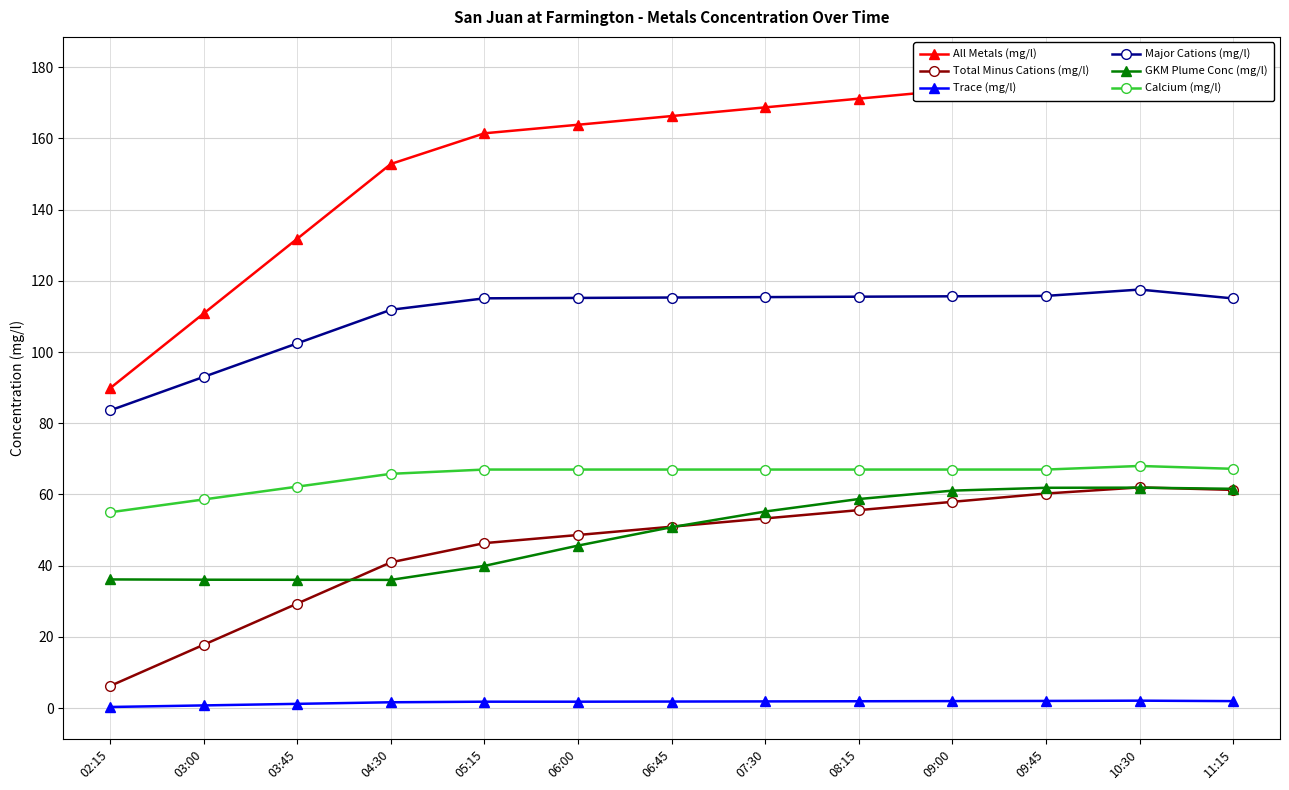

Reading left to right, what are all the values shown in this chart?

All Metals (mg/l): 89.8	110.8	131.8	152.8	161.4	163.8	166.3	168.7	171.1	173.6	176.0	179.5	176.3
Total Minus Cations (mg/l): 6.2	17.8	29.4	40.9	46.3	48.6	51.0	53.3	55.6	57.9	60.3	62.0	61.3
Trace (mg/l): 0.3	0.8	1.2	1.7	1.8	1.8	1.9	1.9	1.9	2.0	2.0	2.1	2.0
Major Cations (mg/l): 83.6	93.0	102.4	111.9	115.1	115.2	115.3	115.4	115.5	115.6	115.8	117.5	115.0
GKM Plume Conc (mg/l): 36.1	36.1	36.0	36.0	40.0	45.6	50.8	55.2	58.7	61.1	61.9	61.9	61.6
Calcium (mg/l): 55.0	58.6	62.2	65.8	67.0	67.0	67.0	67.0	67.0	67.0	67.0	68.0	67.2